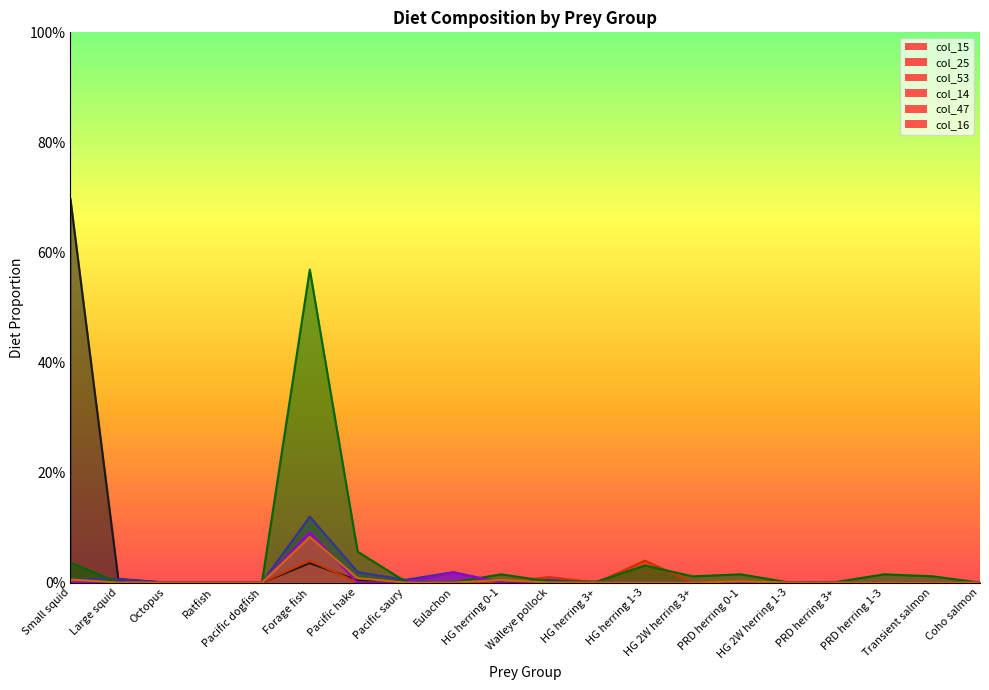

How many intersections are there between col_25 and col_14?

5